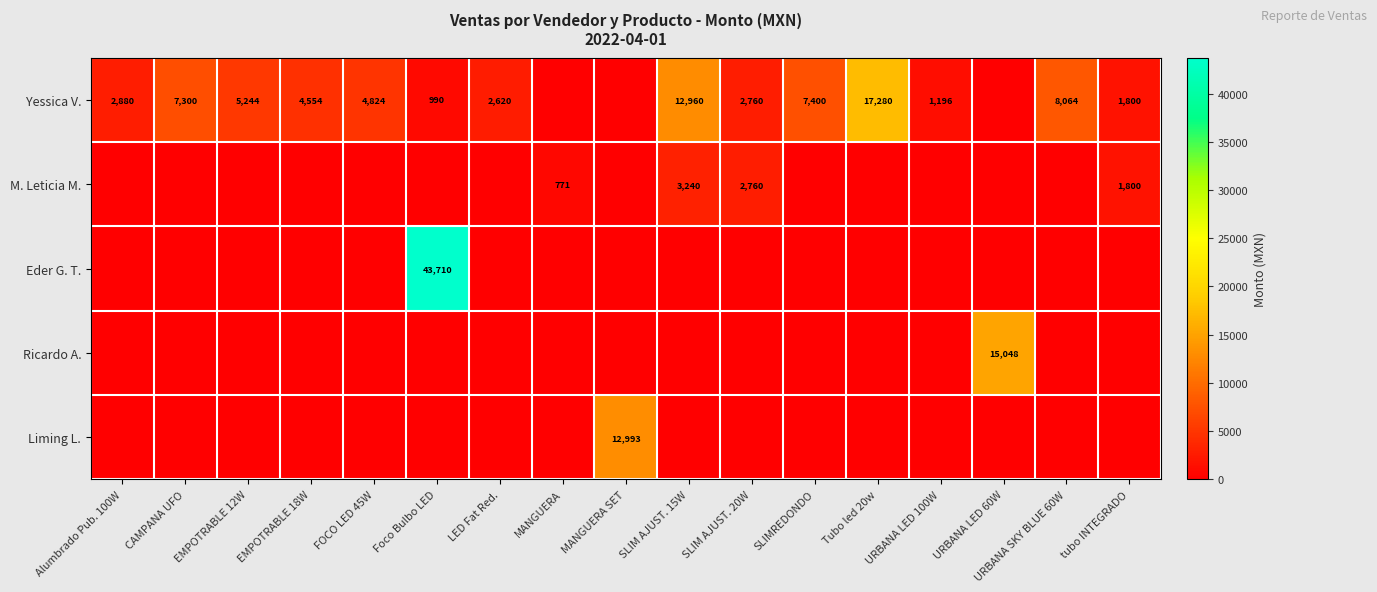

The row_0 series shows 6218 at EMPOTRABLE 18W. True or false?

False